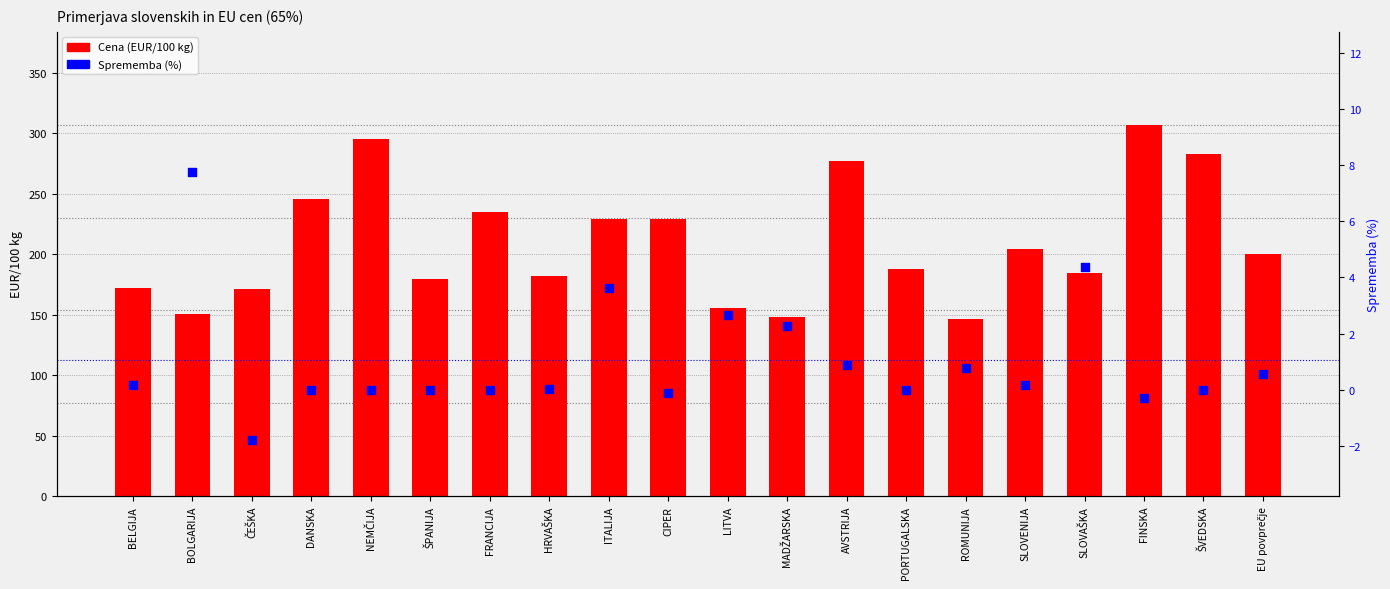

Which series contains the lowest Y value?

Sprememba (%)